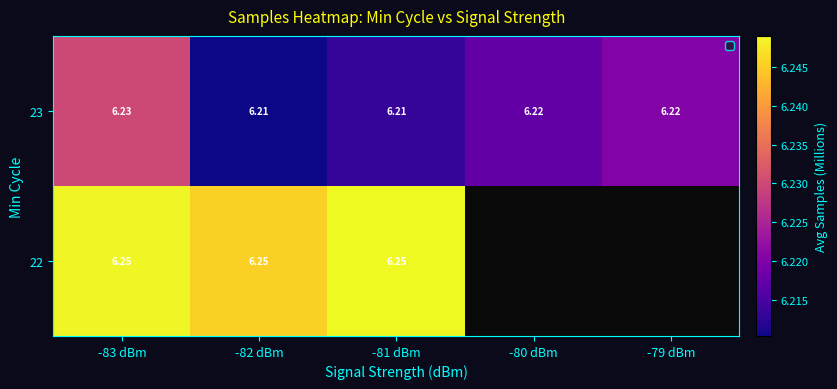

Which has a higher value, -80 dBm or -82 dBm?

-82 dBm